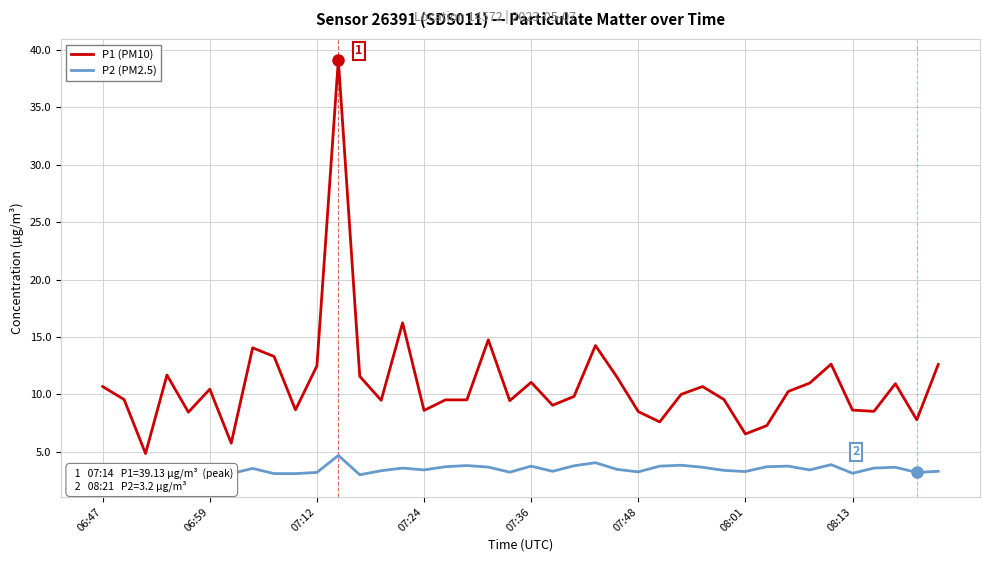

What position from the left is 06:47?

1